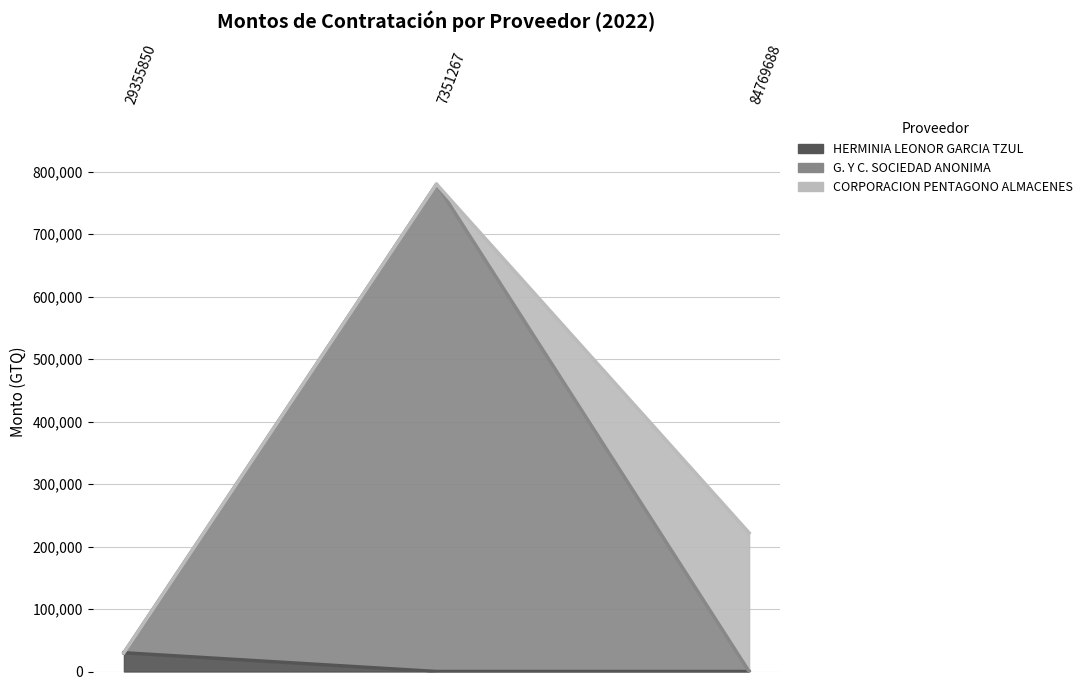

Rank the categories by value from highest to lowest.

7351267, 84769688, 29355850